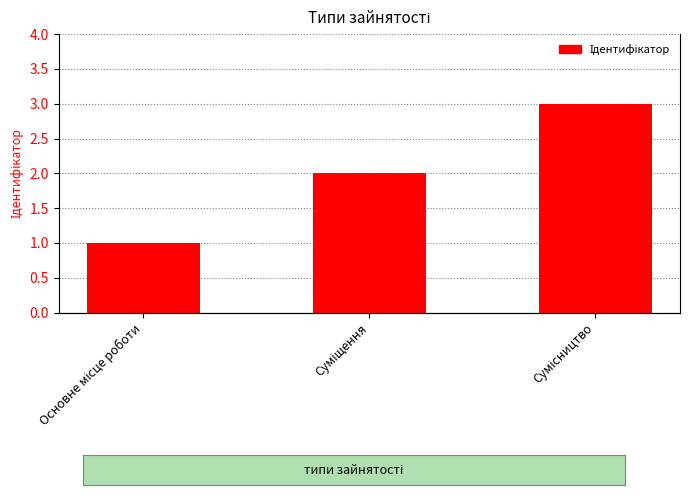

Count the number of data series in this chart.

1